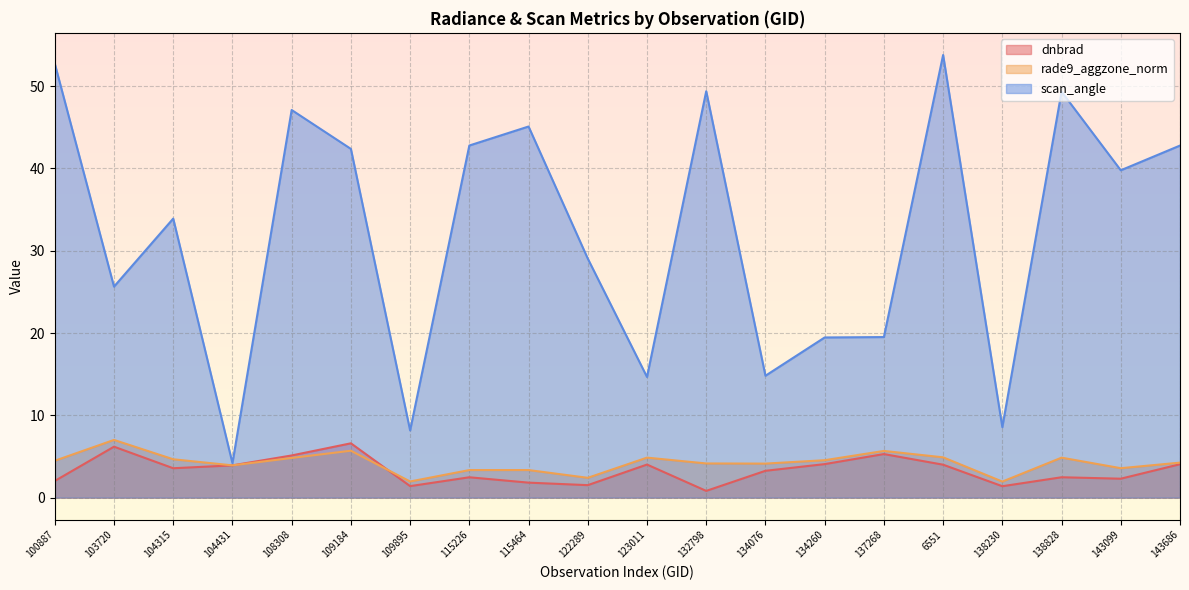

What is the difference between the rade9_aggzone_norm values at 143686 and 109895?

2.3